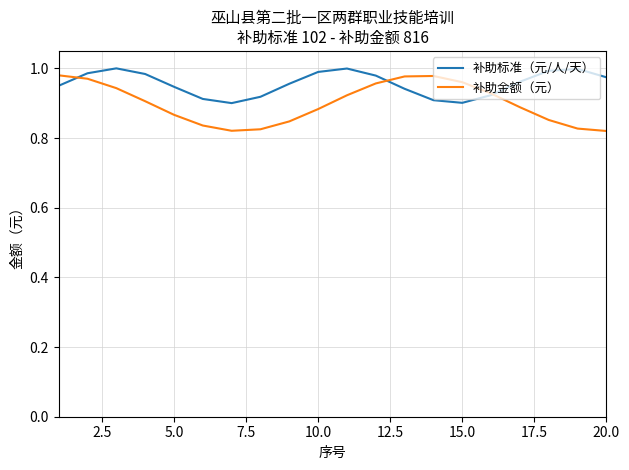

Rank the series by their maximum value, from highest to lowest.

补助标准（元/人/天）, 补助金额（元）